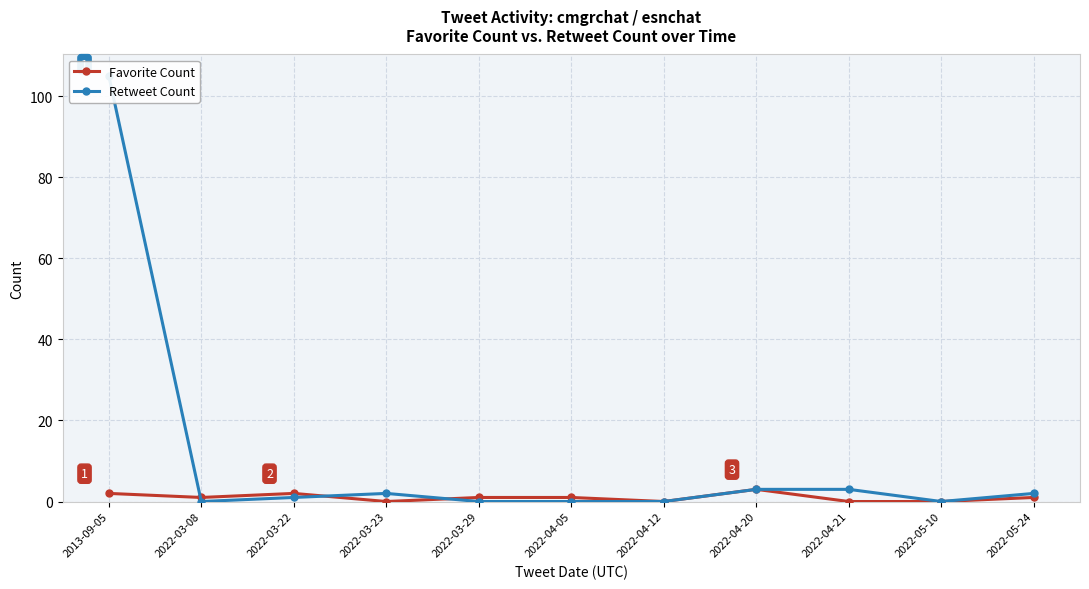

How many interior local peaks does the Favorite Count series have?

2